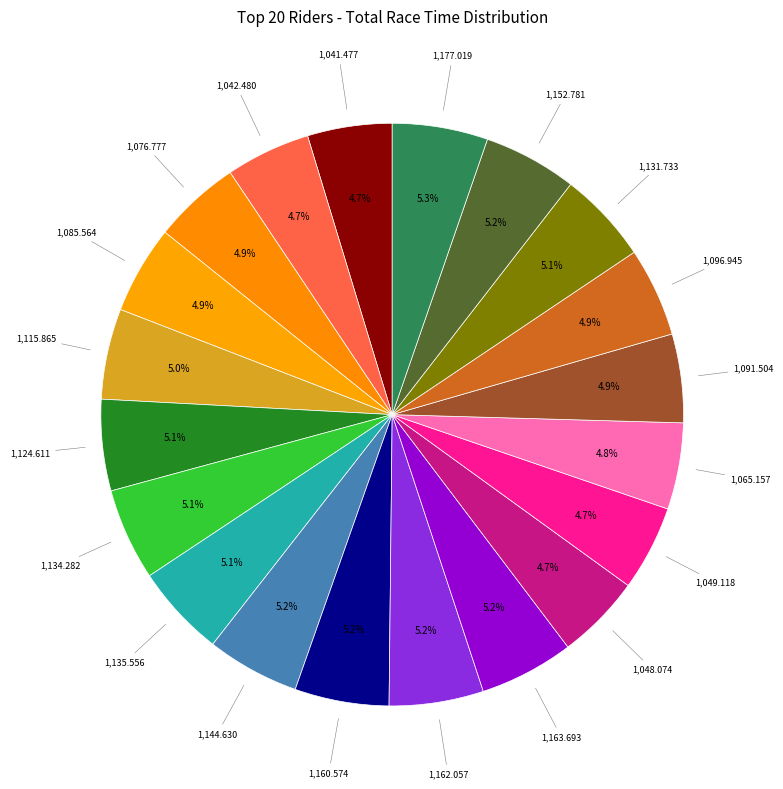

Which slice is the smallest?

MIRKO POMENTE